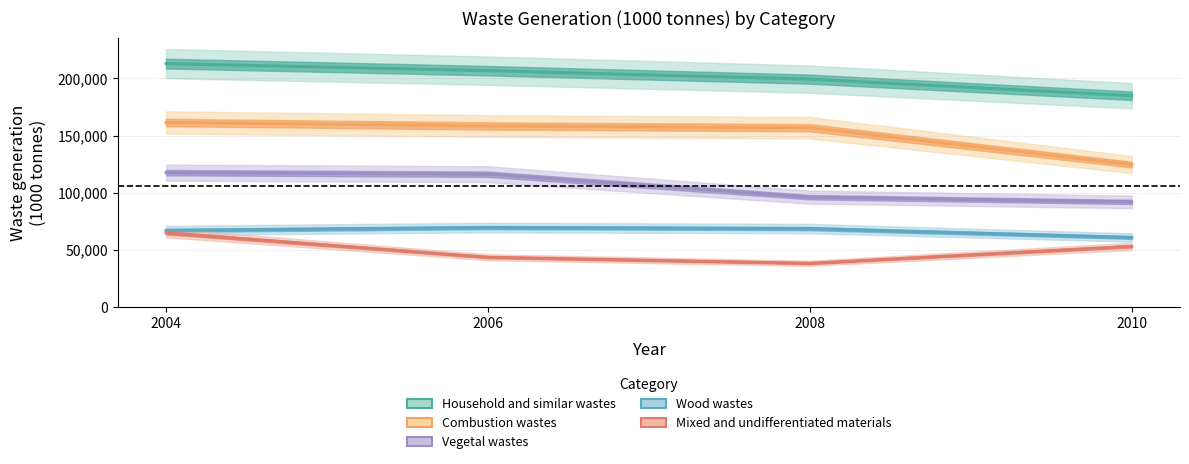

True or false: Vegetal wastes and Wood wastes intersect in this chart.

False